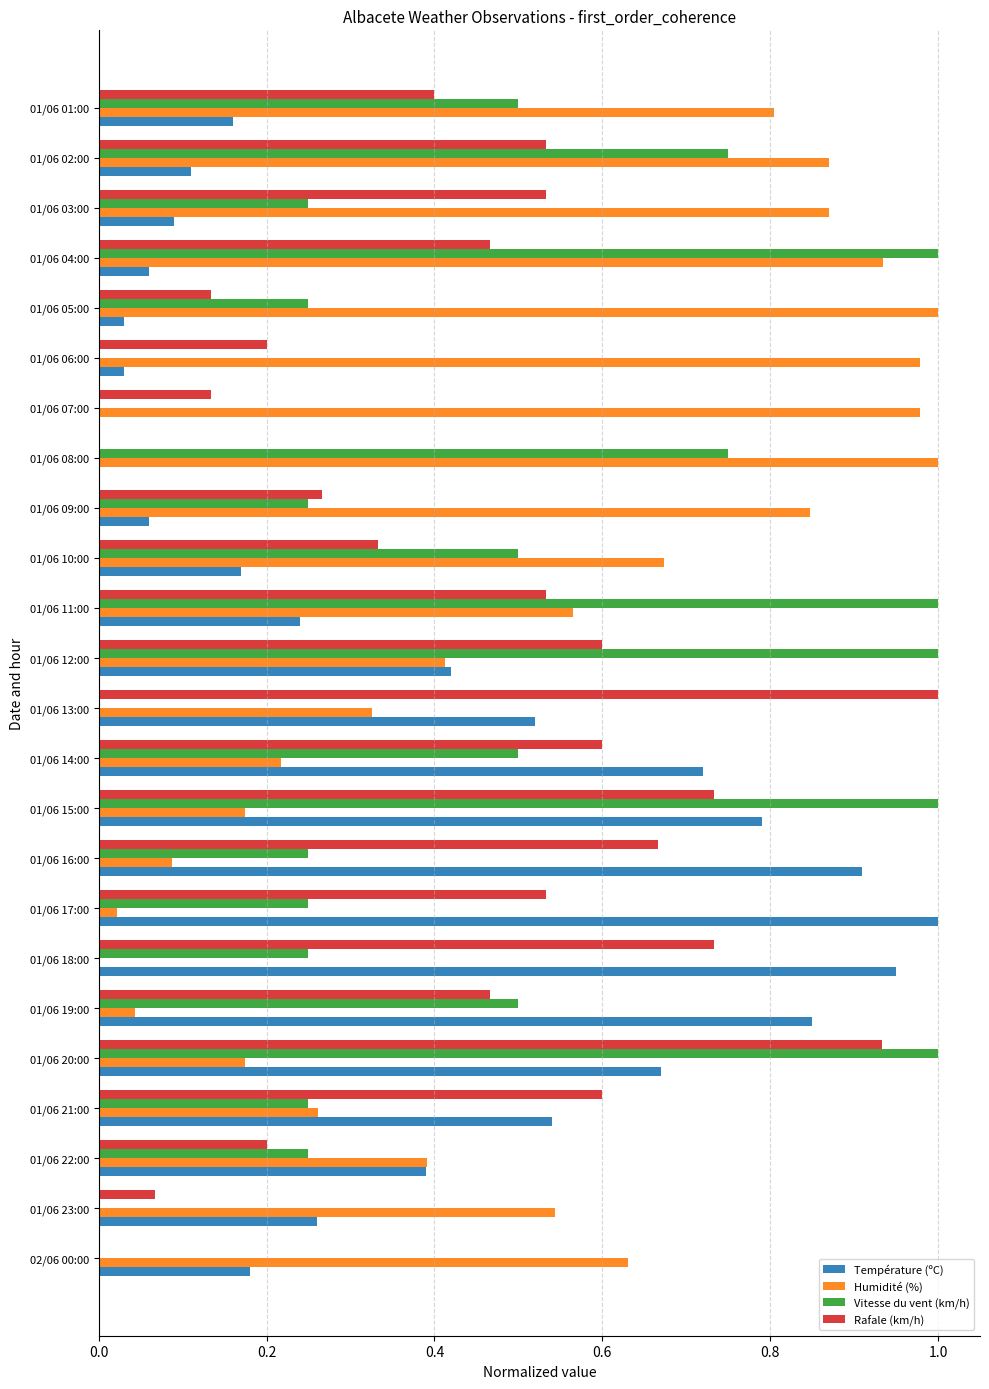

The value of Humidité (%) at 01/06 09:00 is 0.8. True or false?

True